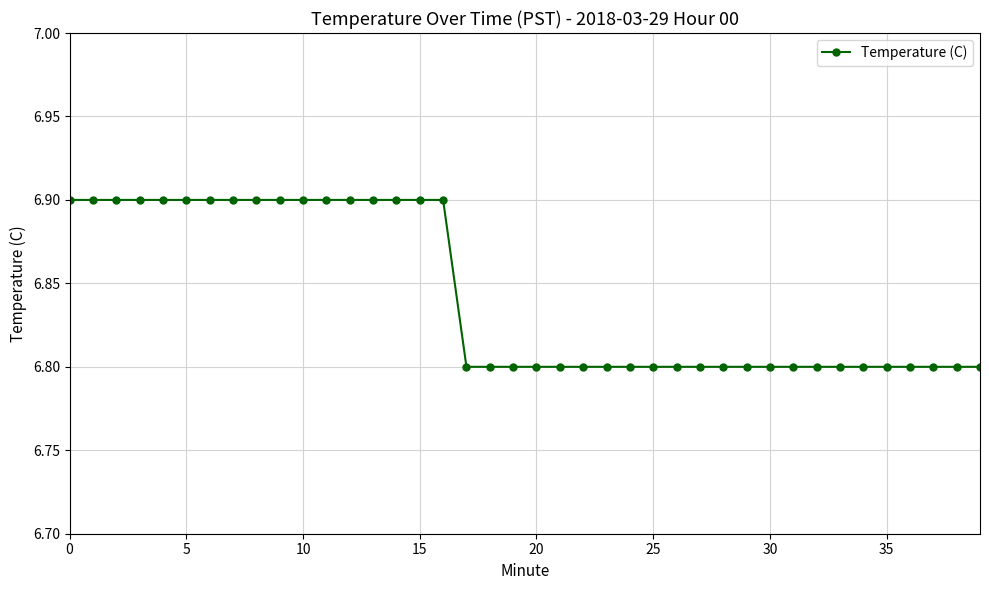

What is the value of the 31st point from the left?

6.8